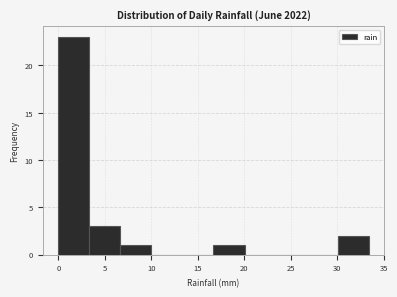

How tall is the bar that spans 6.5 to 10.0 on the x-axis? Neither the bar edges nor the heights are printed on the chart, so give them approximately, as read against the axes.

1